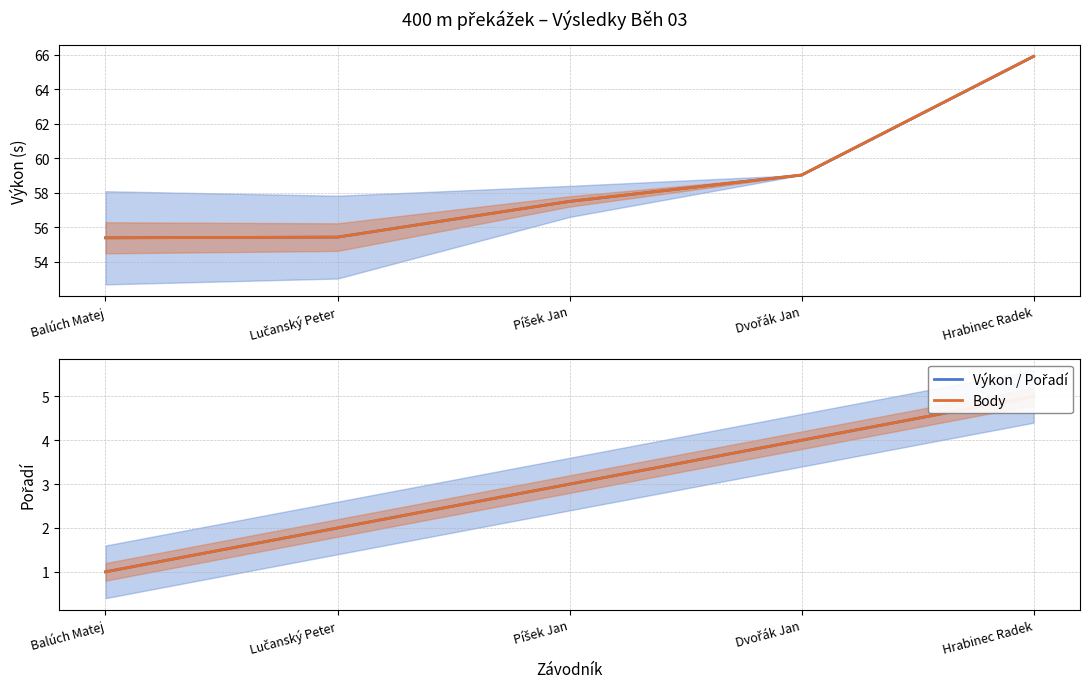

True or false: Body (centred) and Výkon intersect in this chart.

False